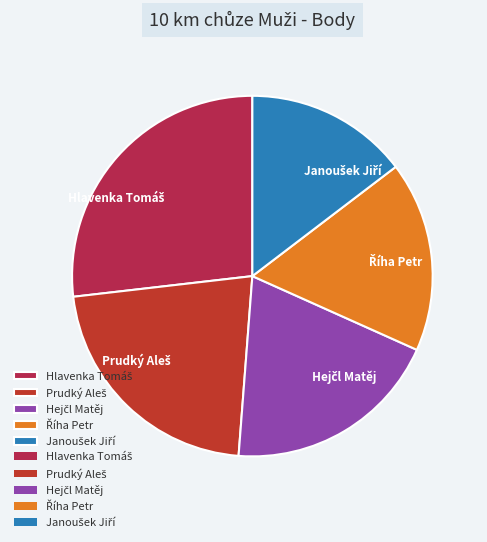

Is there a majority slice in this chart?

No